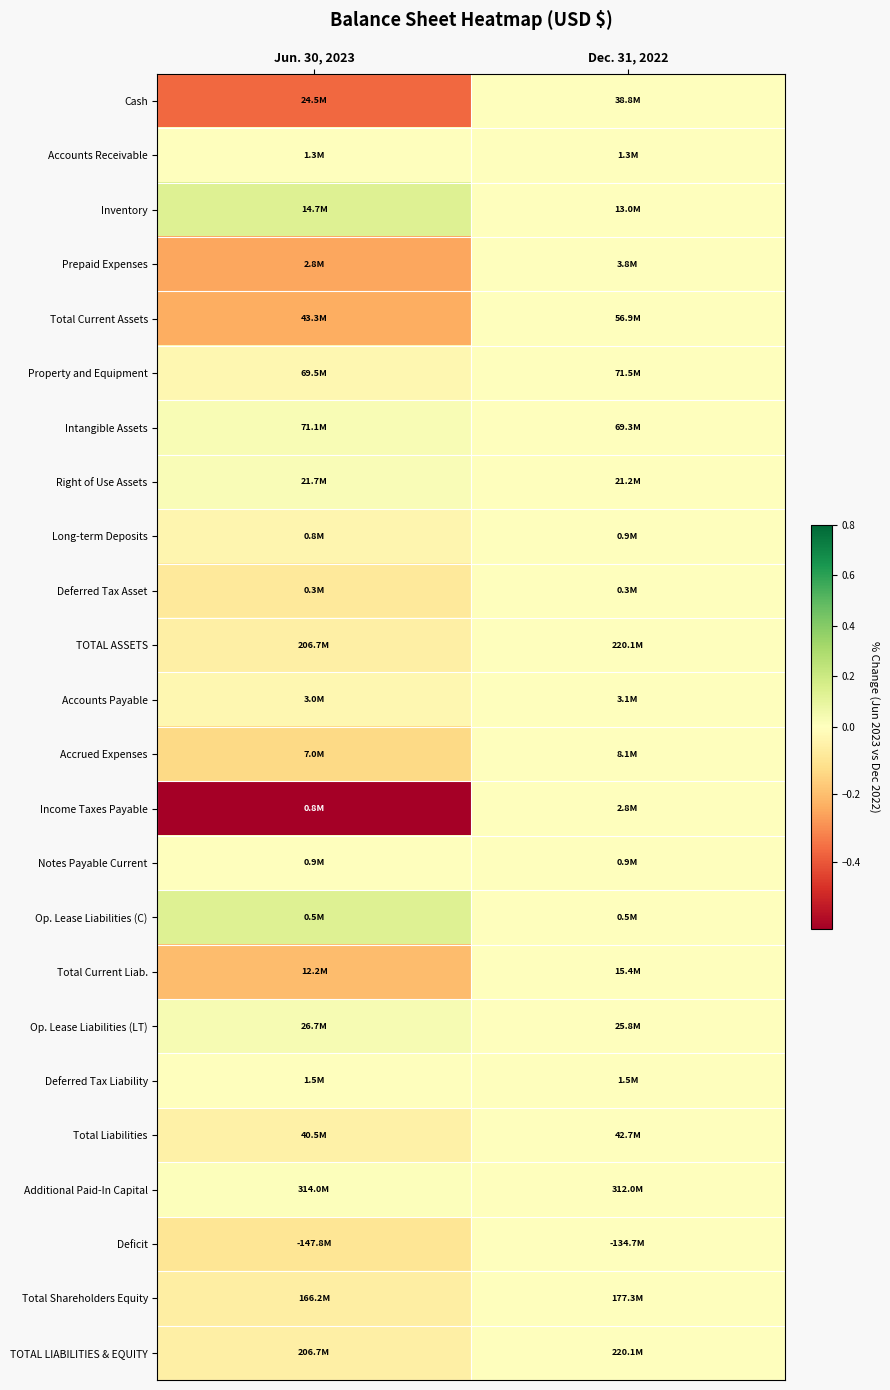

Reading left to right, extract all data points from this chart.

Cash: Jun. 30, 2023=-0.4	Dec. 31, 2022=0.0
Accounts Receivable: Jun. 30, 2023=-0.0	Dec. 31, 2022=0.0
Inventory: Jun. 30, 2023=0.1	Dec. 31, 2022=0.0
Prepaid Expenses: Jun. 30, 2023=-0.3	Dec. 31, 2022=0.0
Total Current Assets: Jun. 30, 2023=-0.2	Dec. 31, 2022=0.0
Property and Equipment: Jun. 30, 2023=-0.0	Dec. 31, 2022=0.0
Intangible Assets: Jun. 30, 2023=0.0	Dec. 31, 2022=0.0
Right of Use Assets: Jun. 30, 2023=0.0	Dec. 31, 2022=0.0
Long-term Deposits: Jun. 30, 2023=-0.0	Dec. 31, 2022=0.0
Deferred Tax Asset: Jun. 30, 2023=-0.1	Dec. 31, 2022=0.0
TOTAL ASSETS: Jun. 30, 2023=-0.1	Dec. 31, 2022=0.0
Accounts Payable: Jun. 30, 2023=-0.0	Dec. 31, 2022=0.0
Accrued Expenses: Jun. 30, 2023=-0.1	Dec. 31, 2022=0.0
Income Taxes Payable: Jun. 30, 2023=-0.7	Dec. 31, 2022=0.0
Notes Payable Current: Jun. 30, 2023=0.0	Dec. 31, 2022=0.0
Op. Lease Liabilities (C): Jun. 30, 2023=0.1	Dec. 31, 2022=0.0
Total Current Liab.: Jun. 30, 2023=-0.2	Dec. 31, 2022=0.0
Op. Lease Liabilities (LT): Jun. 30, 2023=0.0	Dec. 31, 2022=0.0
Deferred Tax Liability: Jun. 30, 2023=-0.0	Dec. 31, 2022=0.0
Total Liabilities: Jun. 30, 2023=-0.1	Dec. 31, 2022=0.0
Additional Paid-In Capital: Jun. 30, 2023=0.0	Dec. 31, 2022=0.0
Deficit: Jun. 30, 2023=-0.1	Dec. 31, 2022=0.0
Total Shareholders Equity: Jun. 30, 2023=-0.1	Dec. 31, 2022=0.0
TOTAL LIABILITIES & EQUITY: Jun. 30, 2023=-0.1	Dec. 31, 2022=0.0